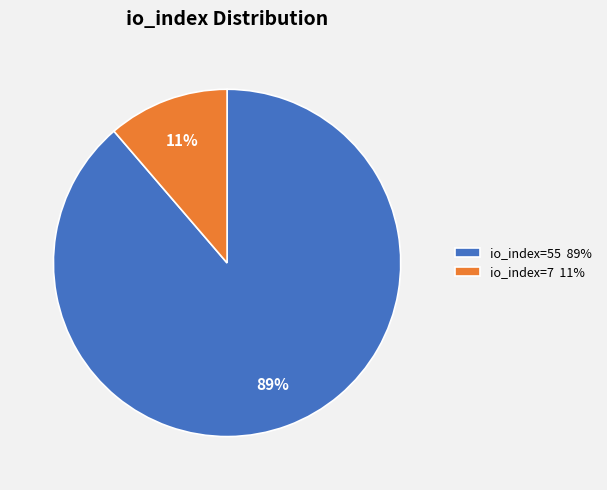

To the nearest percent, what is the average slice percentage?

50%